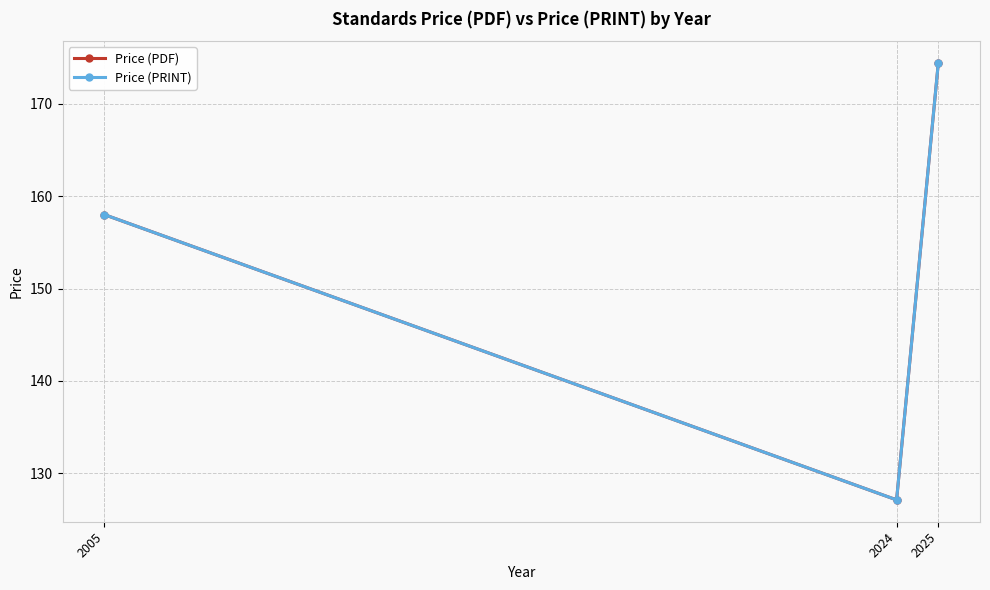

What is the value of the Price (PDF) point at the 2nd from the left?

127.1